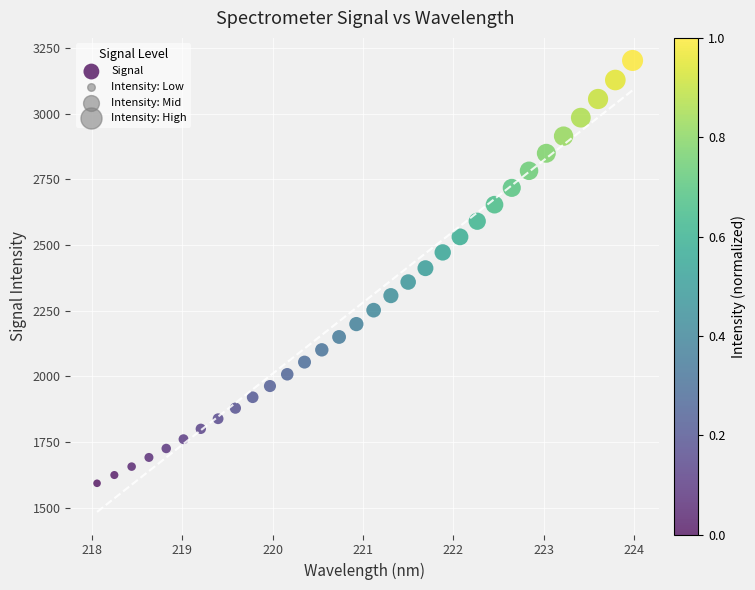

What is the range of X values (max minus min)?

5.9